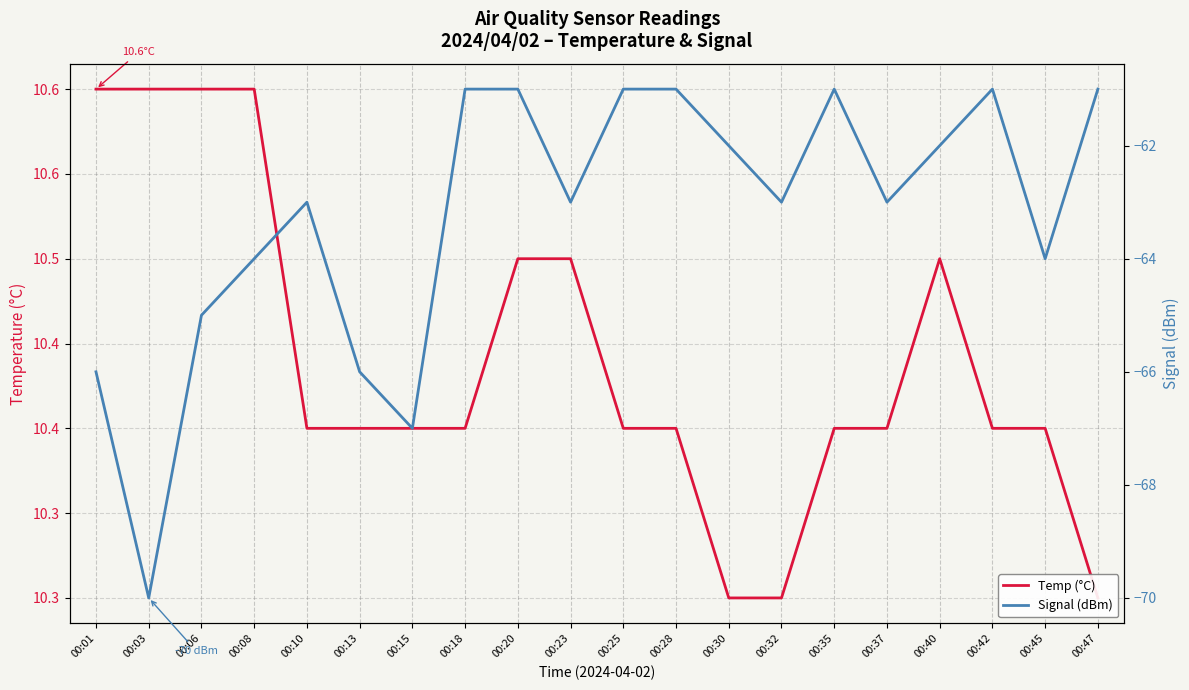

What is the approximate value of Temp (°C) at 00:03?

10.6